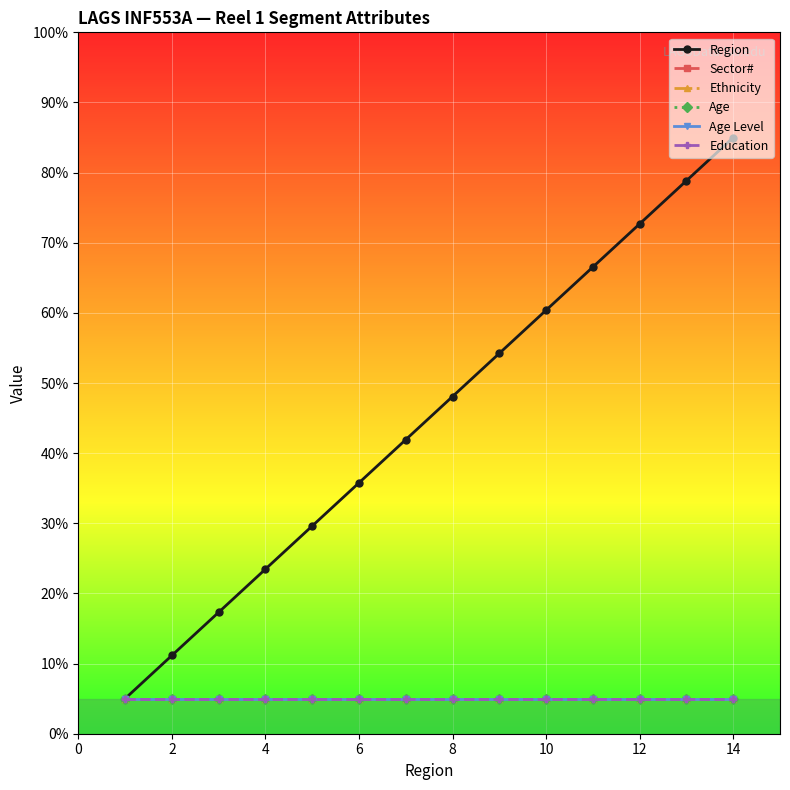

Which series has the largest range (max minus min)?

Region